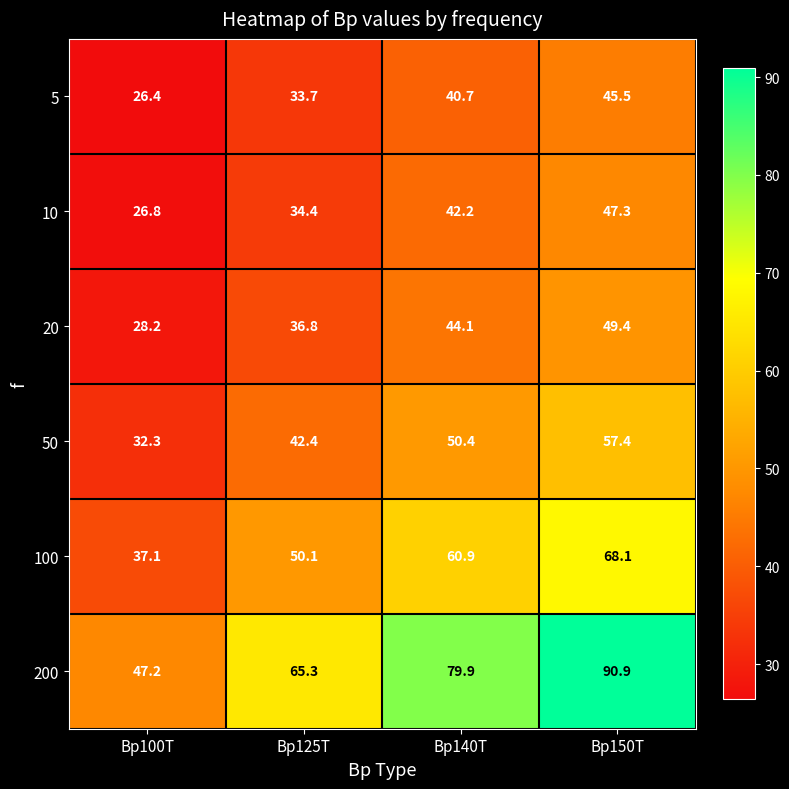

What value does the 100 series have at Bp140T?

60.9